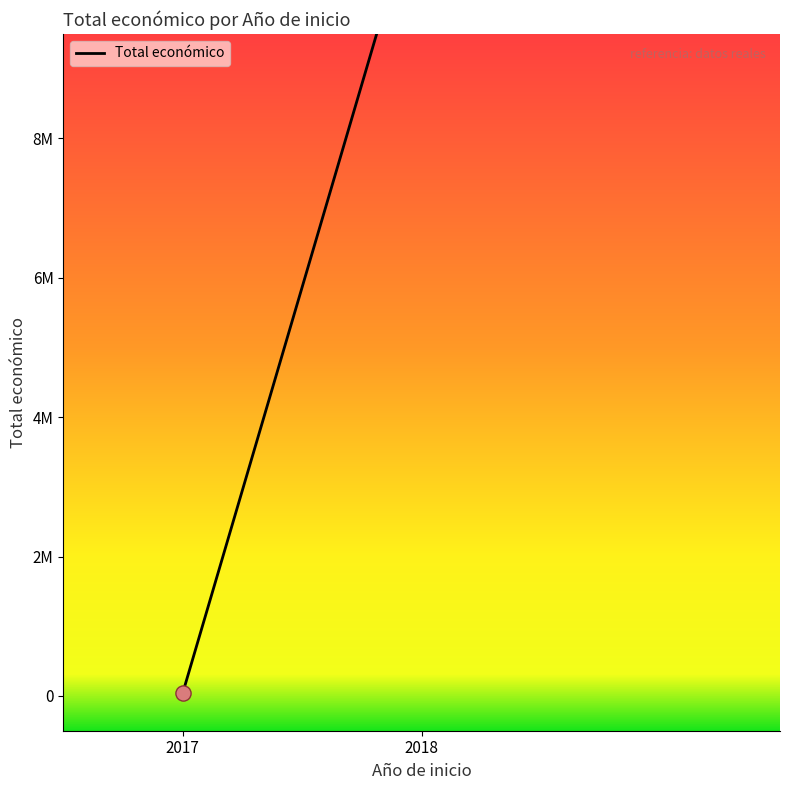

Between 2018 and 2017, which is larger?

2018